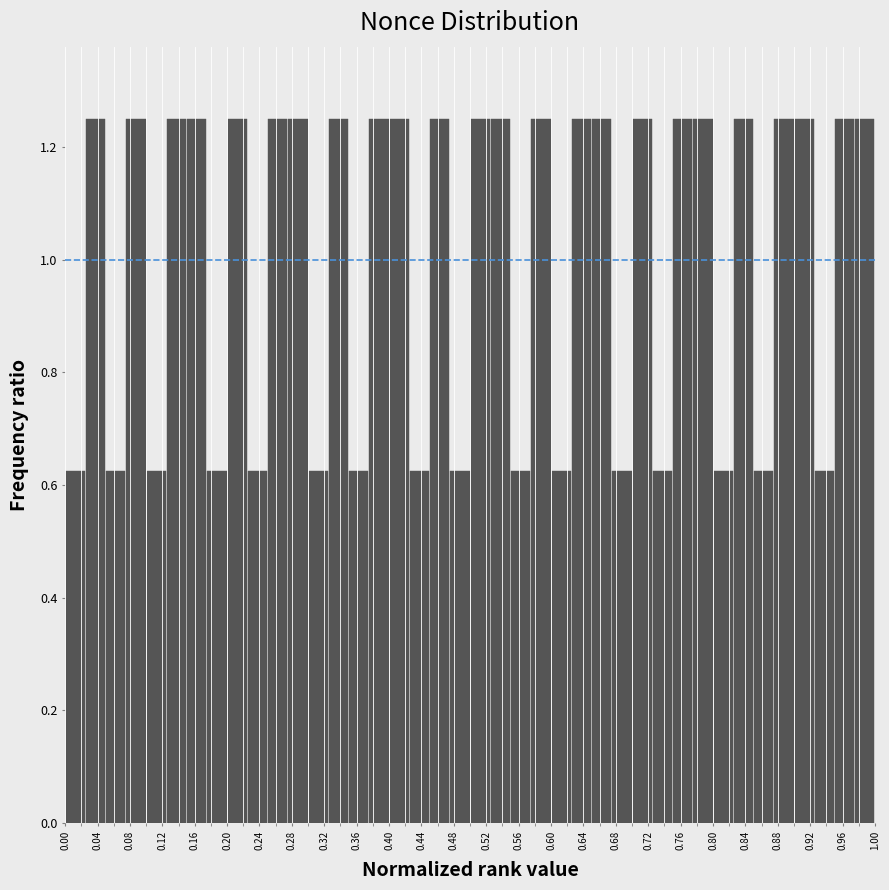

Reading left to right, list every bar in this chart as the range it spans on the x-axis followed by its height. The values are not printed on the chart, so give them approximately, as read against the axis.

0.000 to 0.025: 0.62
0.025 to 0.050: 1.26
0.050 to 0.075: 0.62
0.075 to 0.100: 1.26
0.100 to 0.125: 0.62
0.125 to 0.150: 1.26
0.150 to 0.175: 1.26
0.175 to 0.200: 0.62
0.200 to 0.225: 1.26
0.225 to 0.250: 0.62
0.250 to 0.275: 1.26
0.275 to 0.300: 1.26
0.300 to 0.325: 0.62
0.325 to 0.350: 1.26
0.350 to 0.375: 0.62
0.375 to 0.400: 1.26
0.400 to 0.425: 1.26
0.425 to 0.450: 0.62
0.450 to 0.475: 1.26
0.475 to 0.500: 0.62
0.500 to 0.525: 1.26
0.525 to 0.550: 1.26
0.550 to 0.575: 0.62
0.575 to 0.600: 1.26
0.600 to 0.625: 0.62
0.625 to 0.650: 1.26
0.650 to 0.675: 1.26
0.675 to 0.700: 0.62
0.700 to 0.725: 1.26
0.725 to 0.750: 0.62
0.750 to 0.775: 1.26
0.775 to 0.800: 1.26
0.800 to 0.825: 0.62
0.825 to 0.850: 1.26
0.850 to 0.875: 0.62
0.875 to 0.900: 1.26
0.900 to 0.925: 1.26
0.925 to 0.950: 0.62
0.950 to 0.975: 1.26
0.975 to 1.000: 1.26